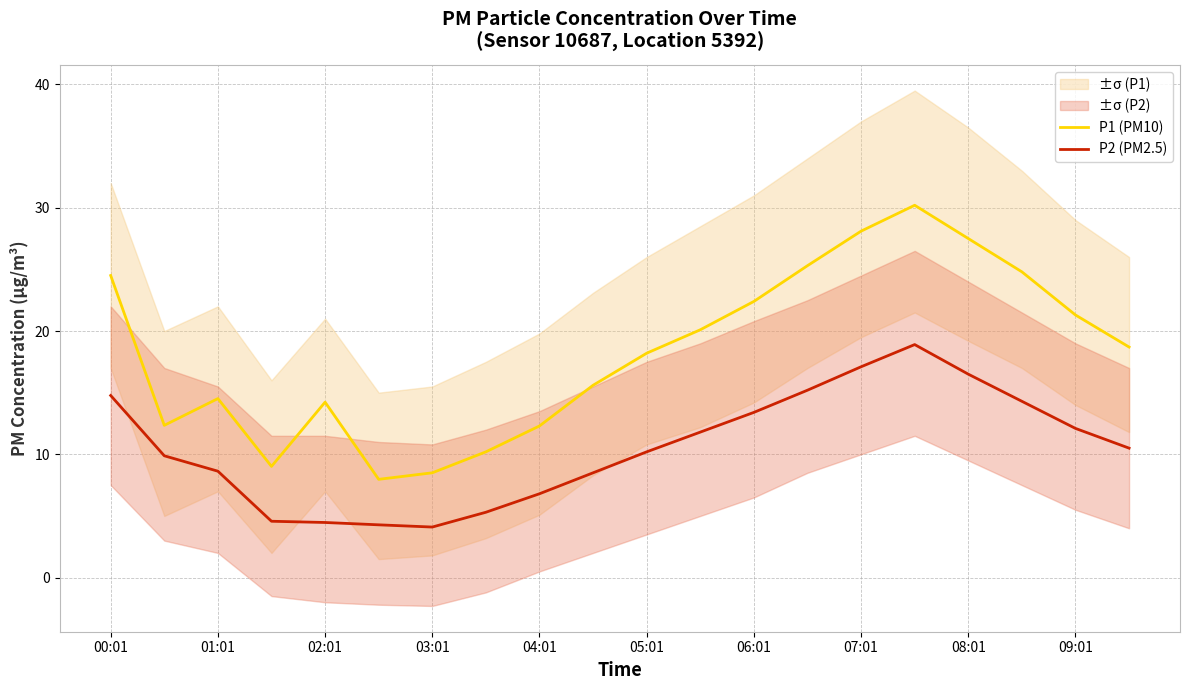

In P1 (PM10), how many points are higher than both neighbors (excluding endpoints)?

3